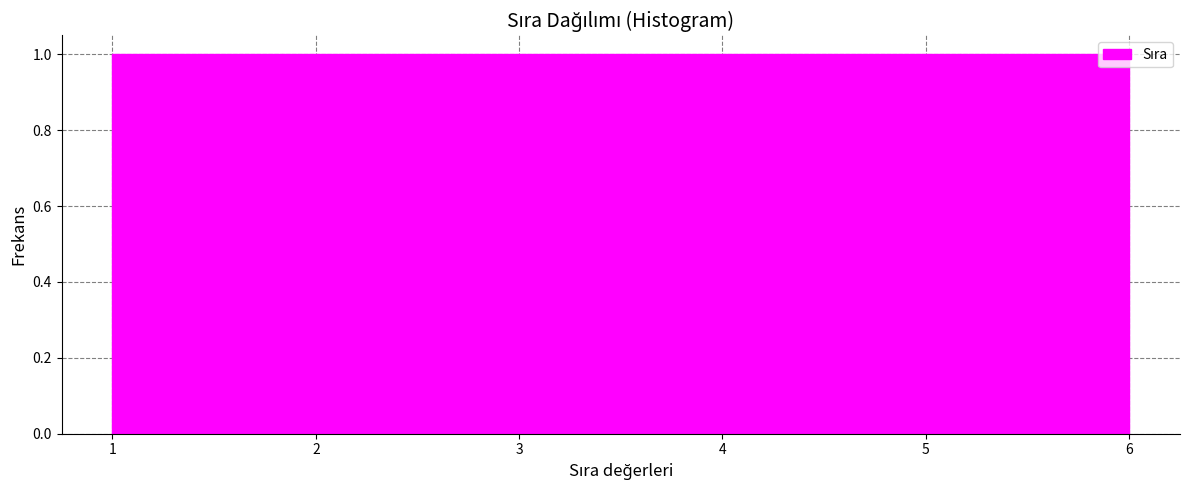

Reading left to right, list every bar in this chart as the range it spans on the x-axis followed by its height. Neither the bar edges nor the heights are printed on the chart, so give them approximately, as read against the axes.

1.0 to 1.8: 1
1.8 to 2.7: 1
2.7 to 3.5: 1
3.5 to 4.3: 1
4.3 to 5.2: 1
5.2 to 6.0: 1